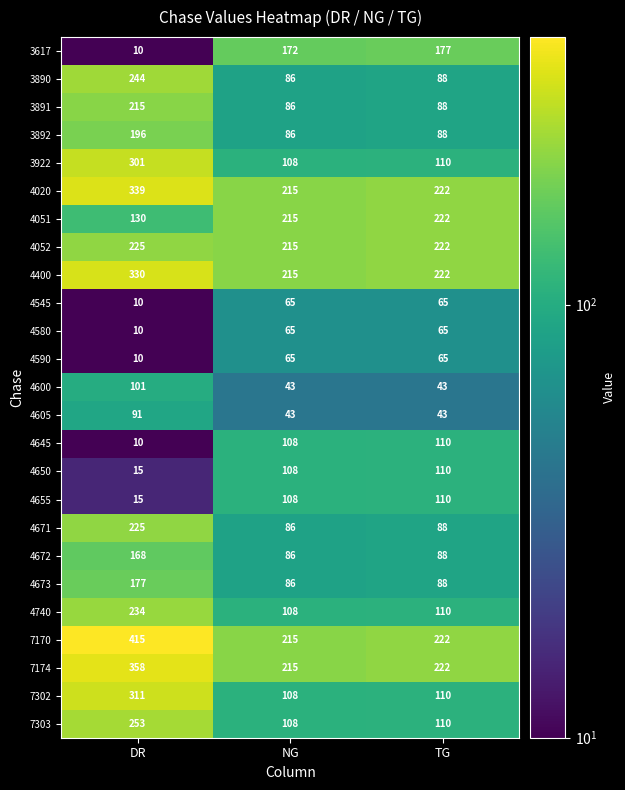

What is the greatest value displayed?

415